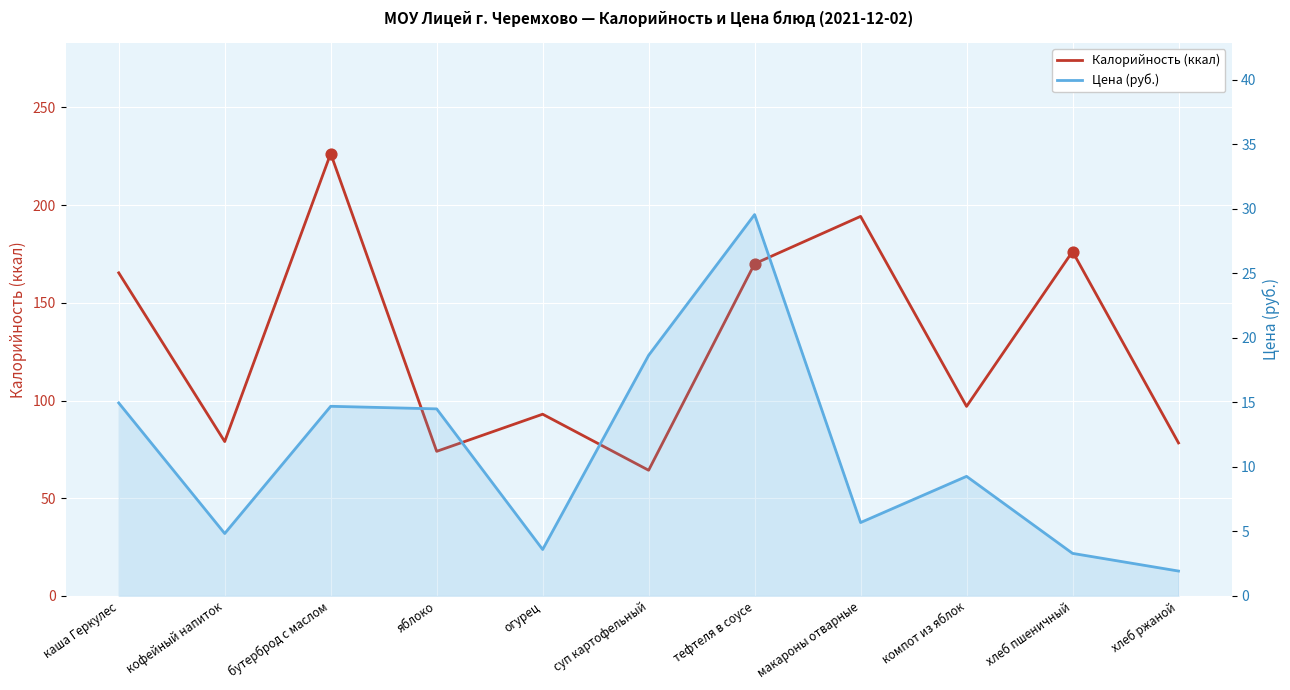

What are all the series names shown in the legend?

Калорийность (ккал), Цена (руб.)